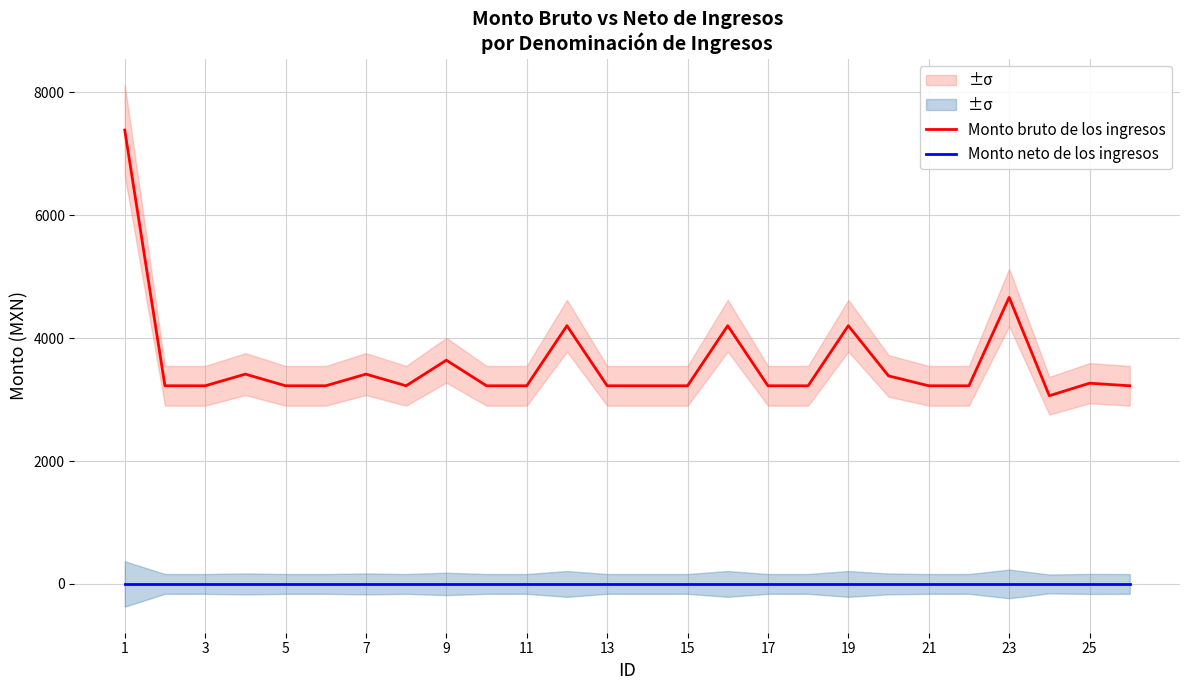

True or false: Monto bruto de los ingresos and Monto neto de los ingresos cross at least once.

False